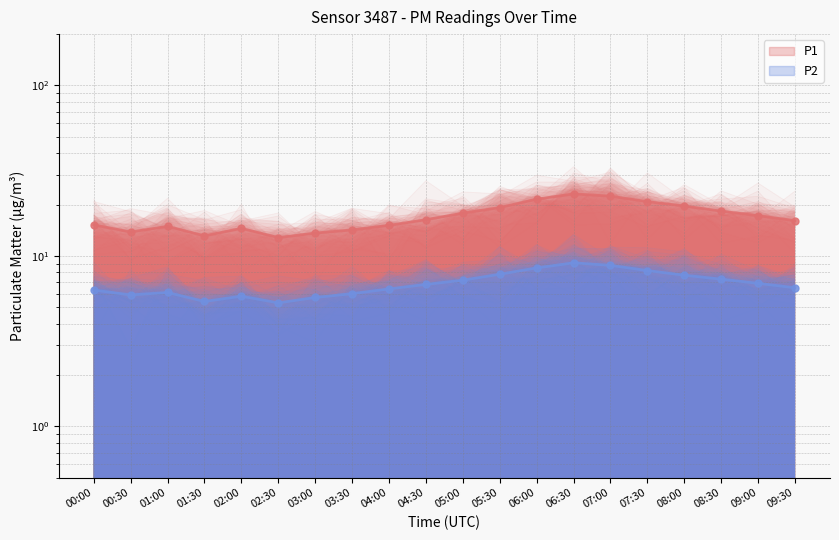

At how many categories does at least one series exceed 9?

20